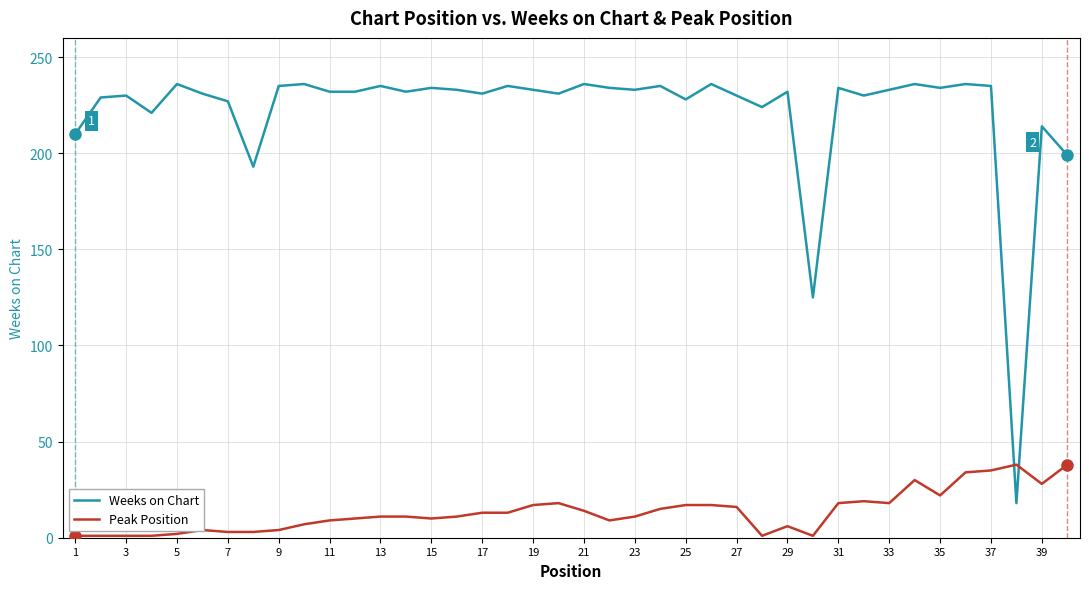

Which series has the largest total across all categories?

Weeks on Chart